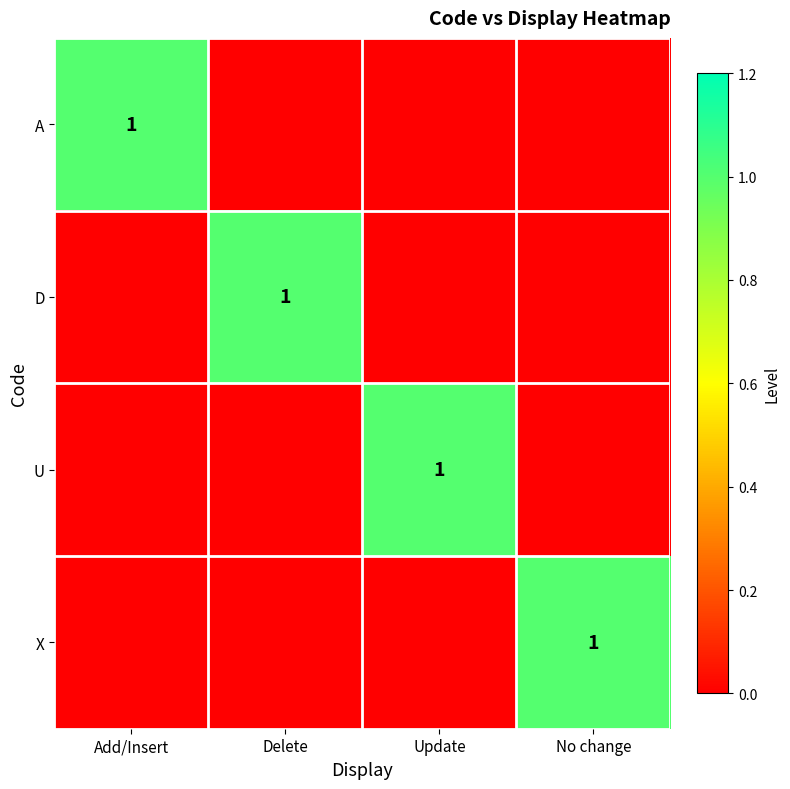

How many A values are between 0 and 1?

4